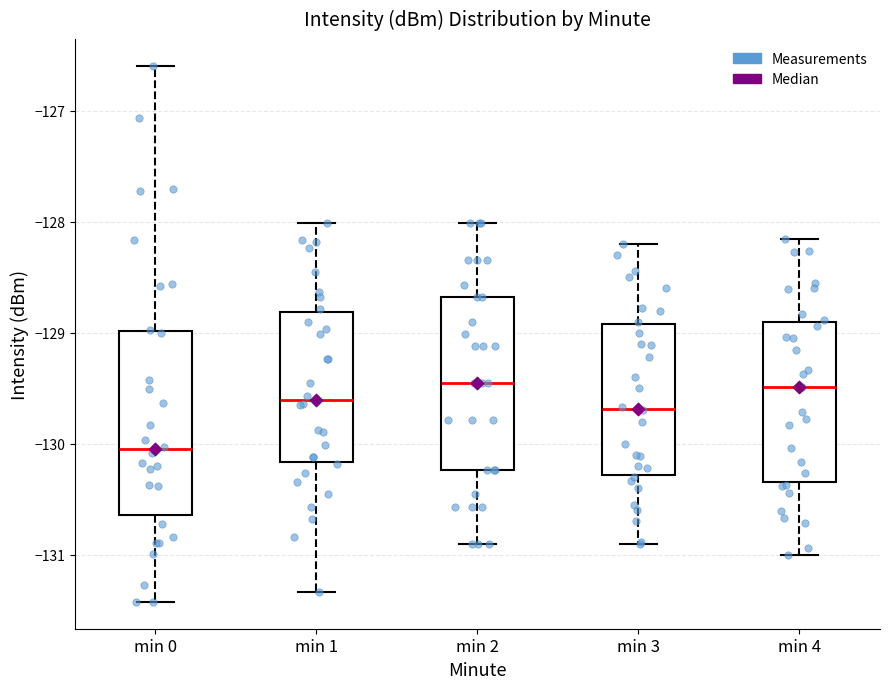

Where does the median line of the box for min 3 sit on the y-axis? The values are not printed on the chart, so give them approximately, as read against the axis.

-129.7